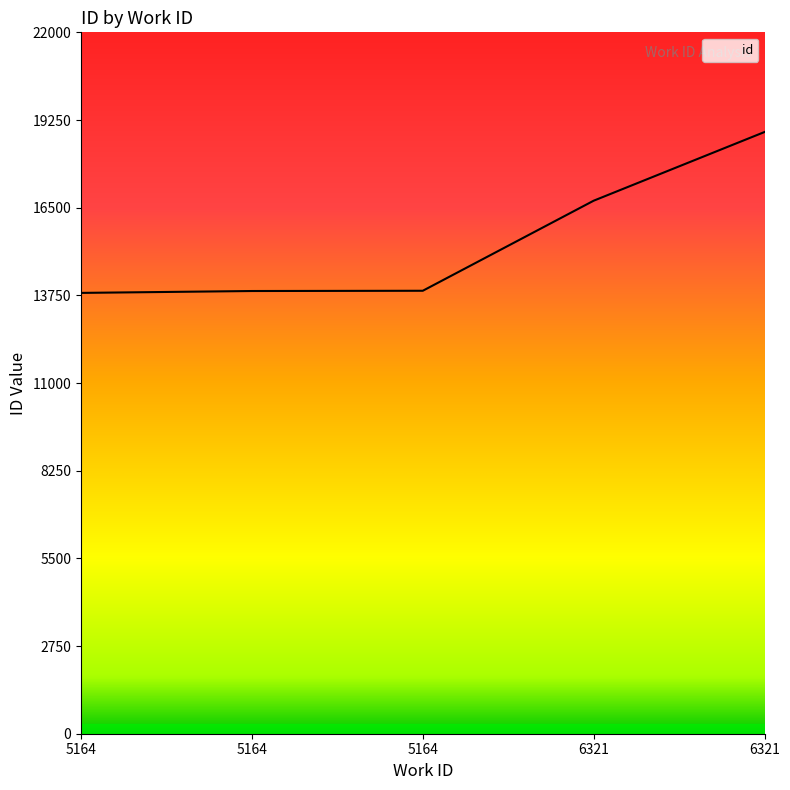

At which label is the value closest to 16350?

6321